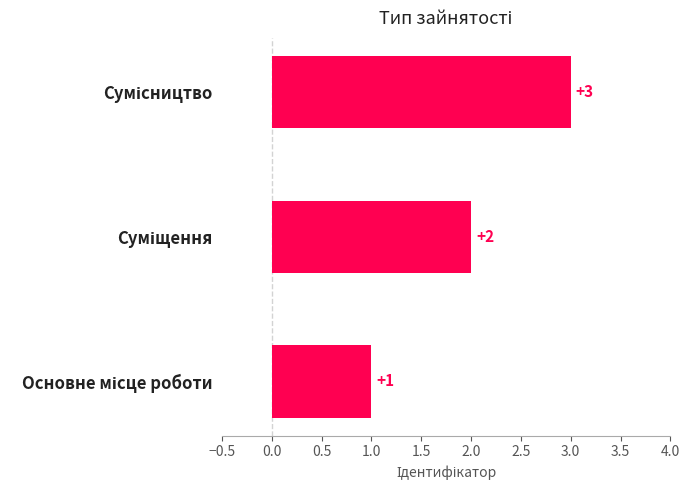

How many values are between 1 and 3?

3